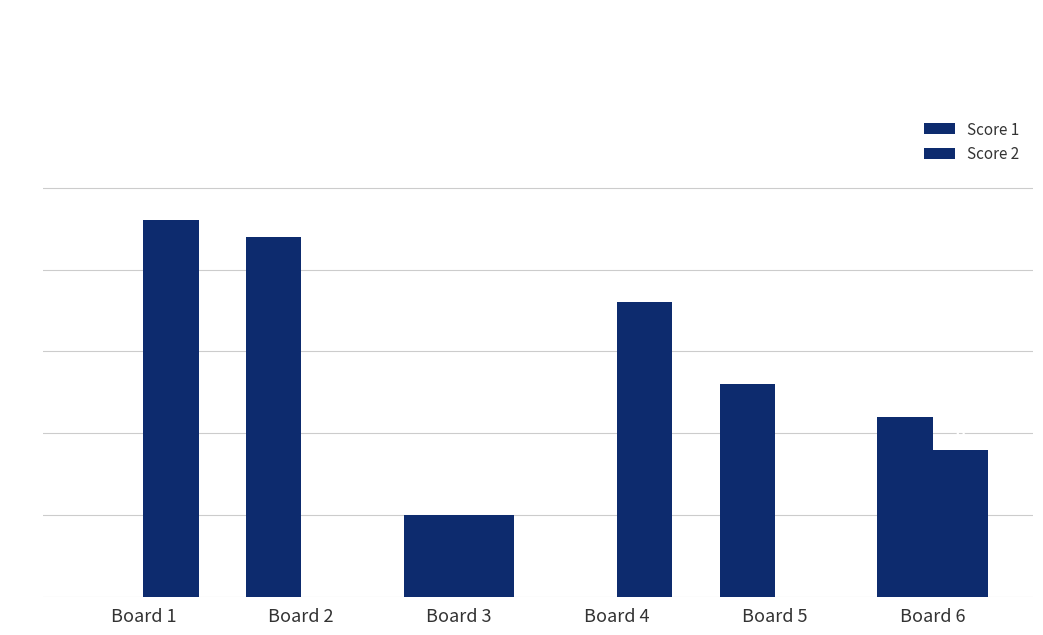

What is the difference between the Score 1 values at Board 2 and Board 3?

17